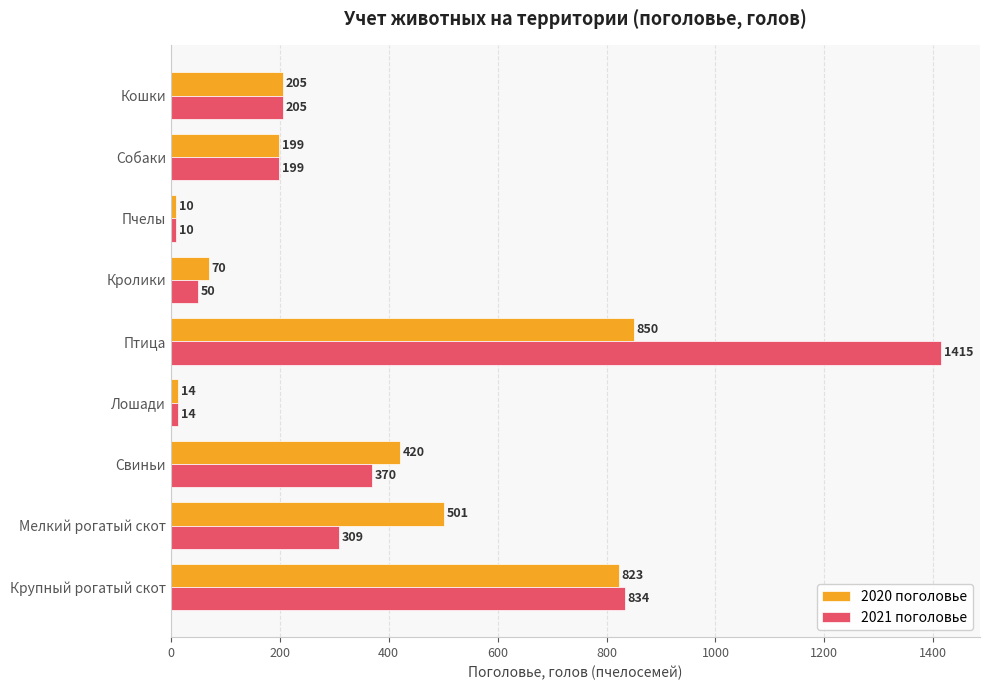

What is the difference between the maximum and minimum values in the 2020 поголовье series?

840